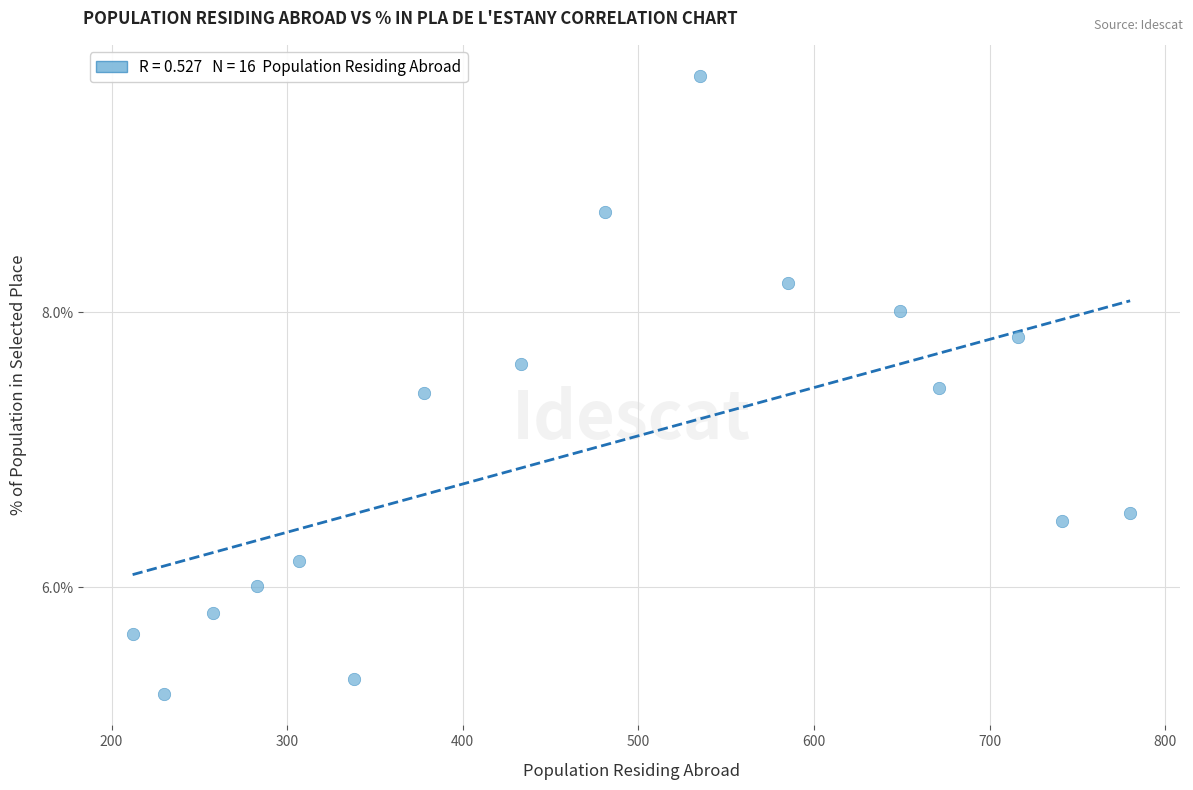

What is the range of Y values (max minus min)?

4.5